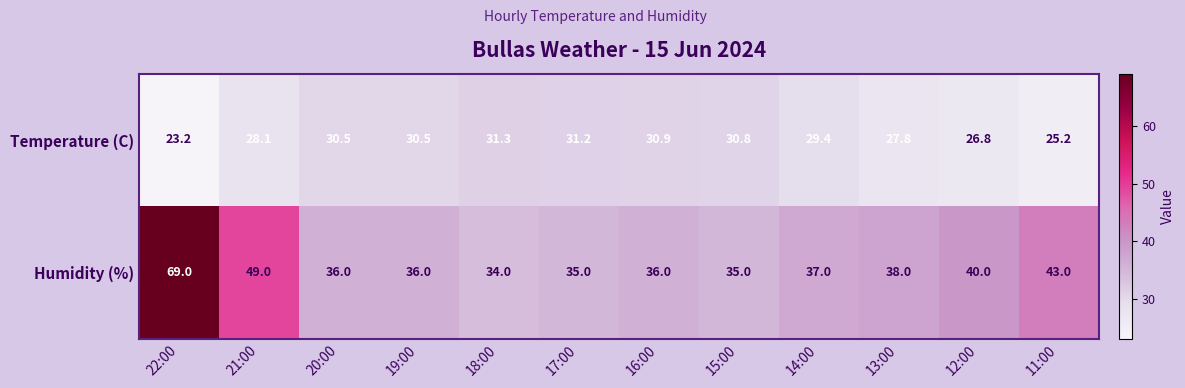

The Temperature (C) series shows 30.8 at 15:00. True or false?

True